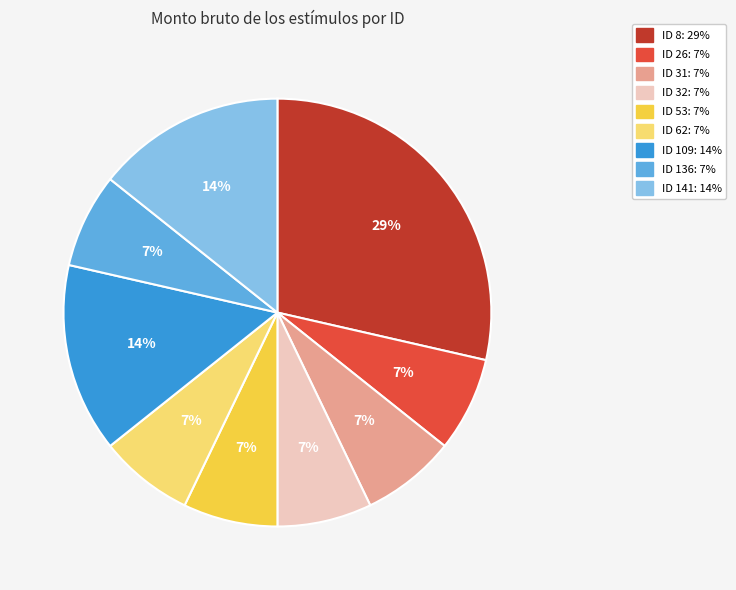

Which category has the biggest portion of the pie?

ID 8